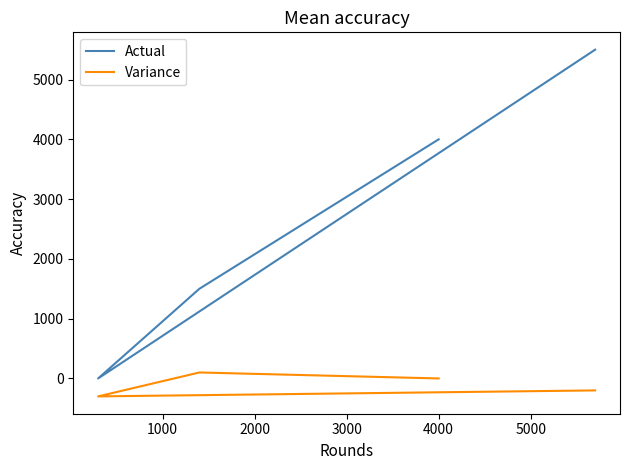

What is the average value of the Variance series?

-100